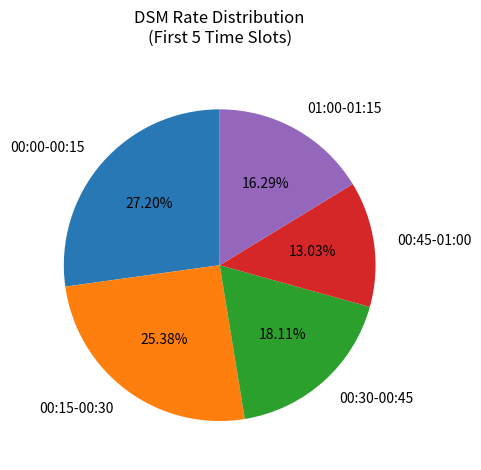

Do 00:15-00:30 and 01:00-01:15 together represent more than half of the pie?

No